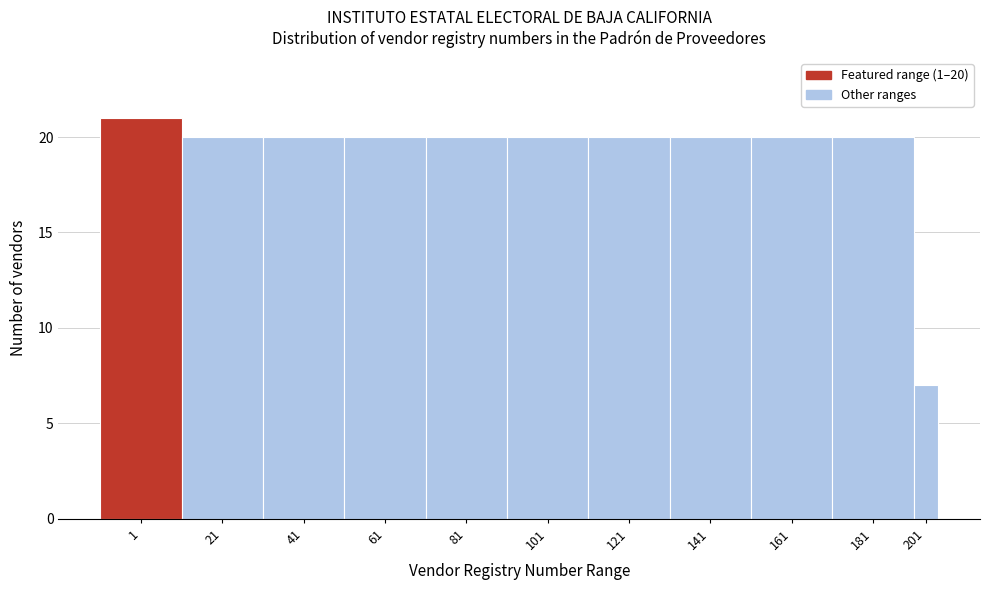

Reading left to right, extract all data points from this chart.

1=21	21=20	41=20	61=20	81=20	101=20	121=20	141=20	161=20	181=20	201=7